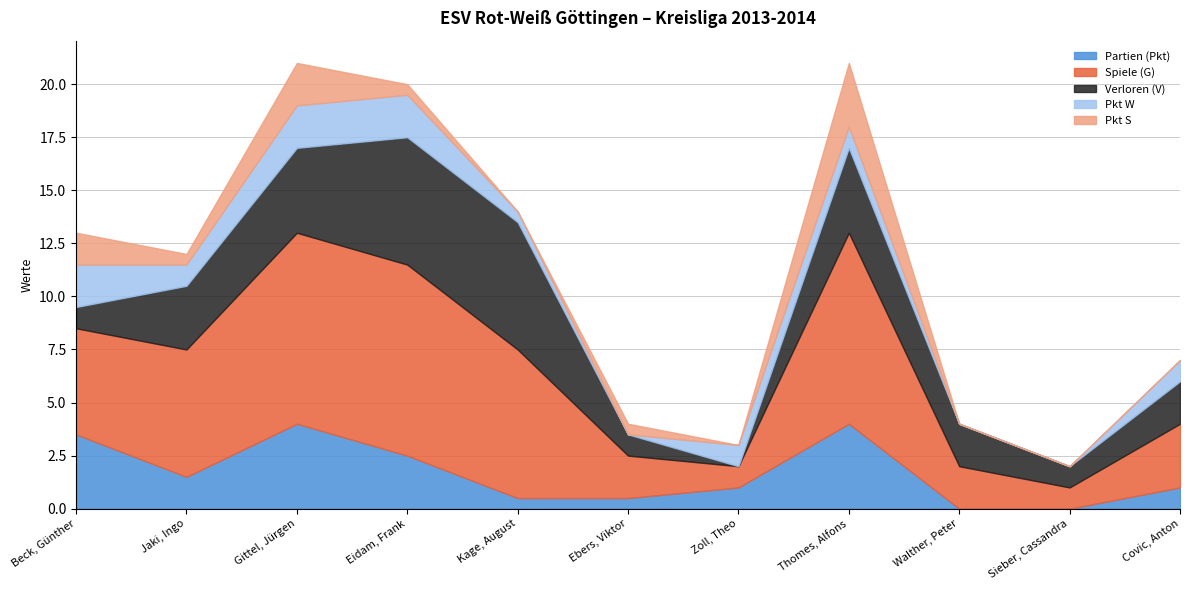

What is the maximum value shown in the chart?

9.0